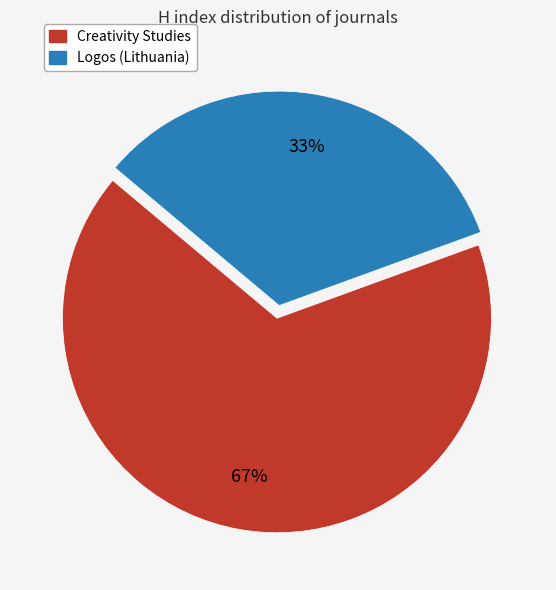

To the nearest percent, what is the average slice percentage?

50%